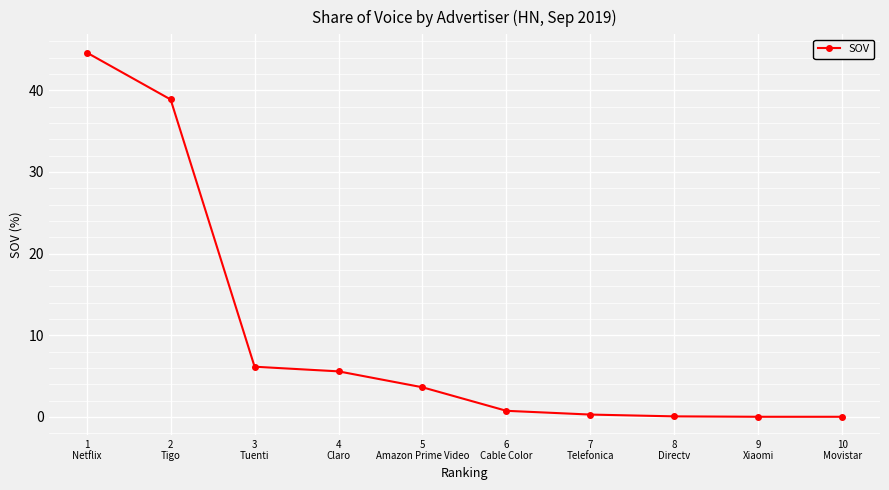

What is the maximum value shown in the chart?

44.6